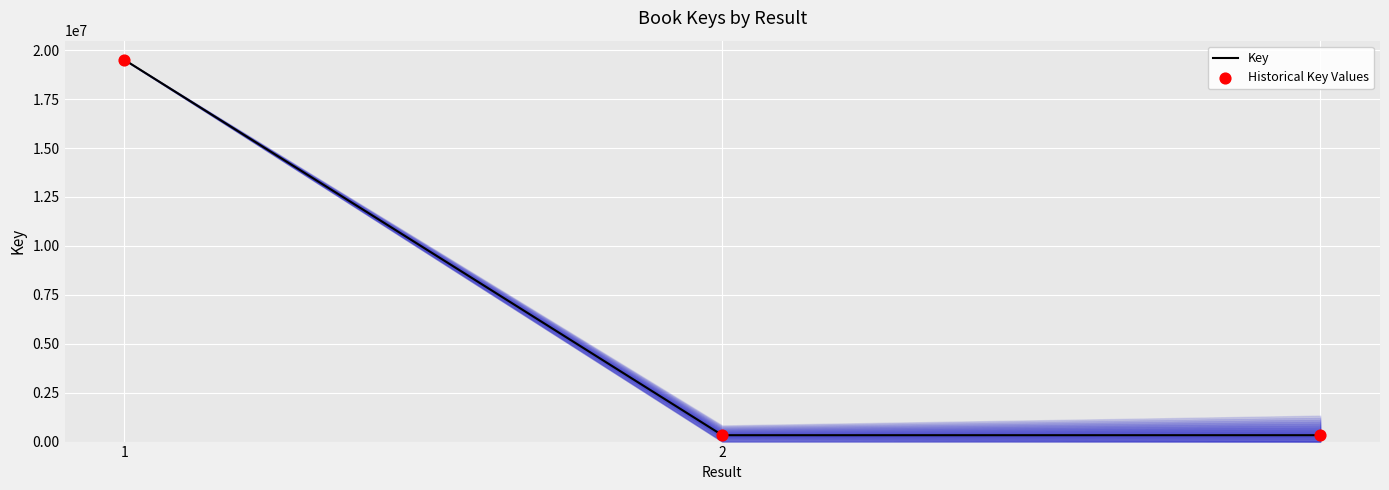

What is the difference between the maximum and minimum values?

19185628